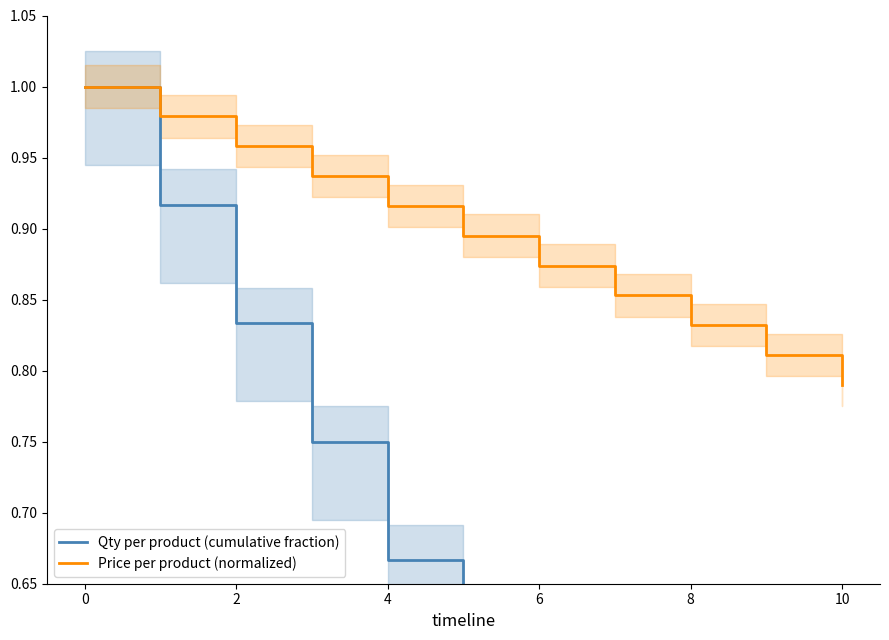

What are all the series names shown in the legend?

Qty per product (cumulative fraction), Price per product (normalized)